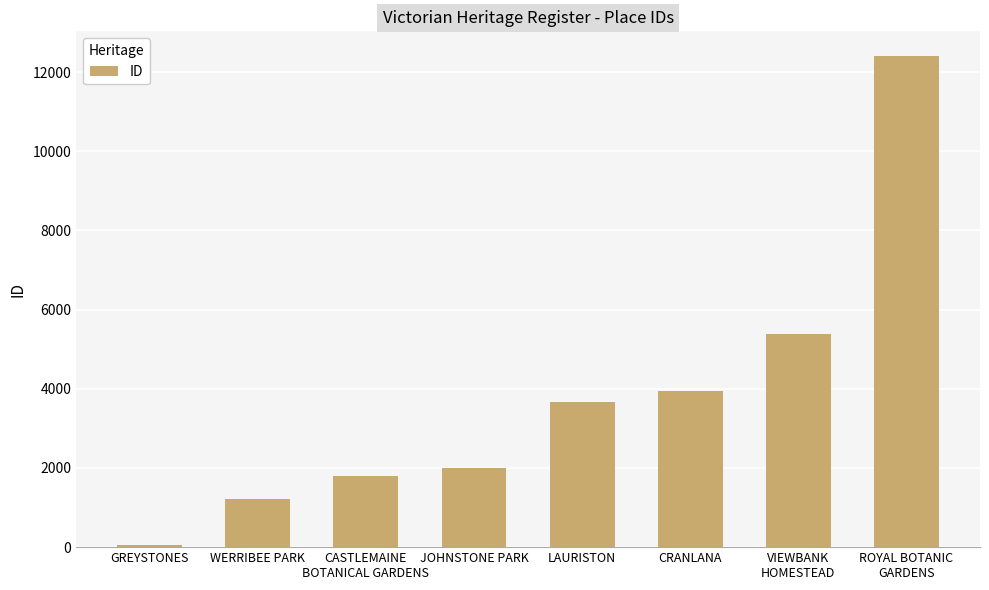

What is the average value?

3804